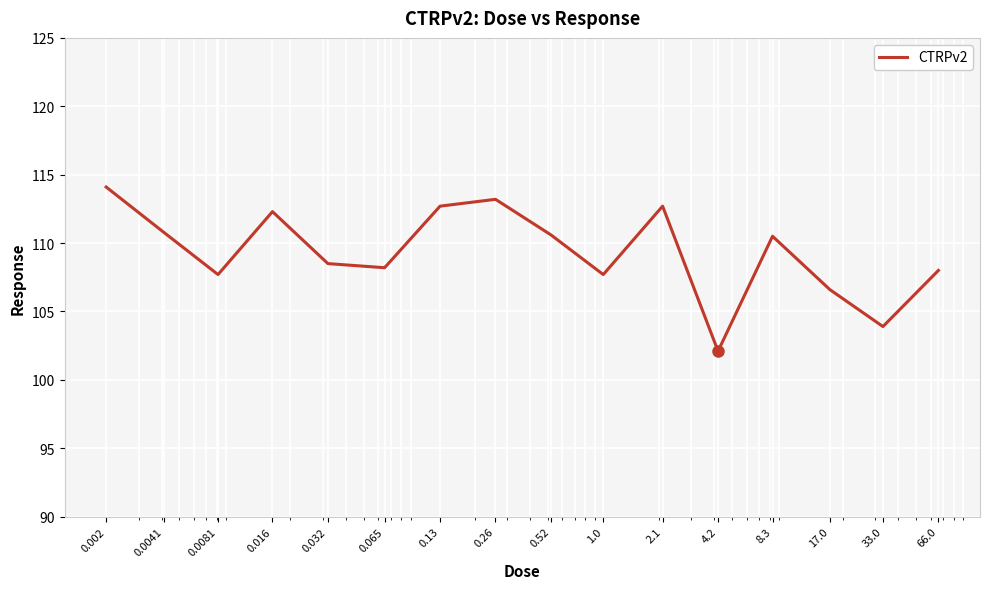

What is the maximum value shown in the chart?

114.1